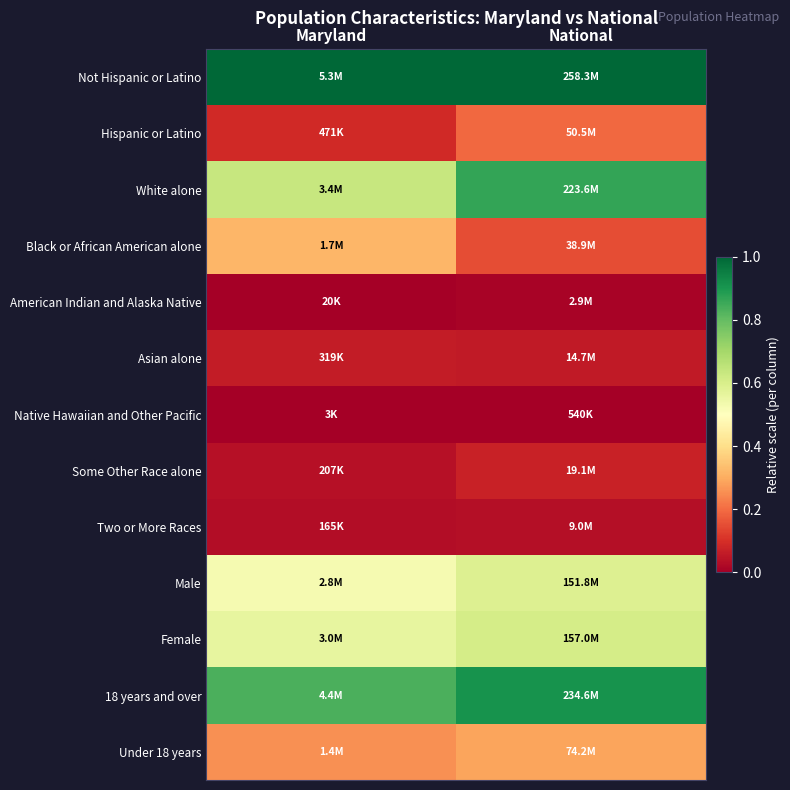

List the series in order of their peak value, lowest first.

Native Hawaiian and Other Pacific, American Indian and Alaska Native, Two or More Races, Asian alone, Some Other Race alone, Hispanic or Latino, Under 18 years, Black or African American alone, Male, Female, White alone, 18 years and over, Not Hispanic or Latino